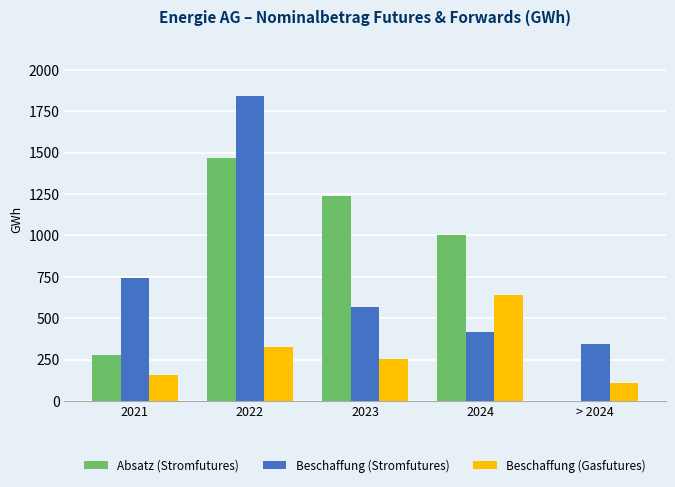

Reading left to right, what are all the values shown in this chart?

Absatz (Stromfutures): 2021=275.5	2022=1469.0	2023=1235.0	2024=1001.4	> 2024=0.0
Beschaffung (Stromfutures): 2021=742.6	2022=1843.1	2023=566.8	2024=417.9	> 2024=341.6
Beschaffung (Gasfutures): 2021=157.3	2022=328.6	2023=252.5	2024=637.9	> 2024=111.2